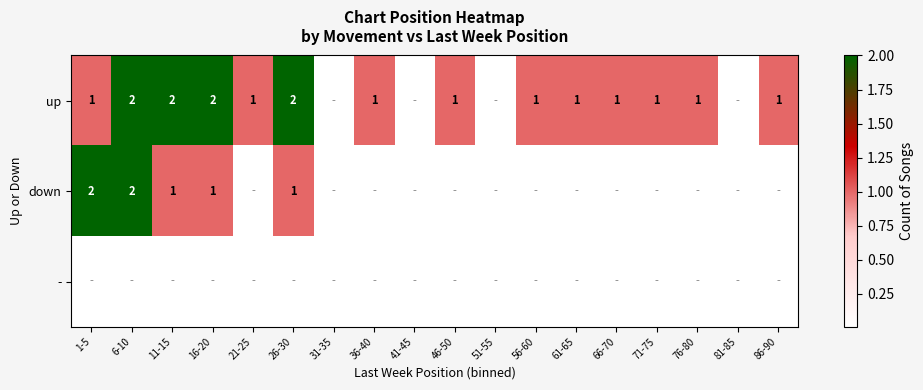

What is the difference between the up values at 26-30 and 36-40?

1